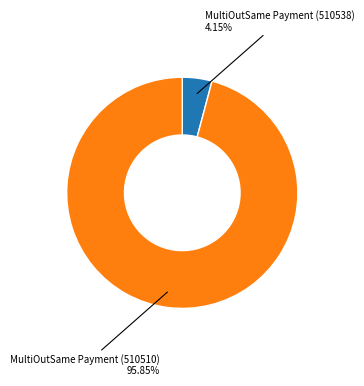

Is there a majority slice in this chart?

Yes